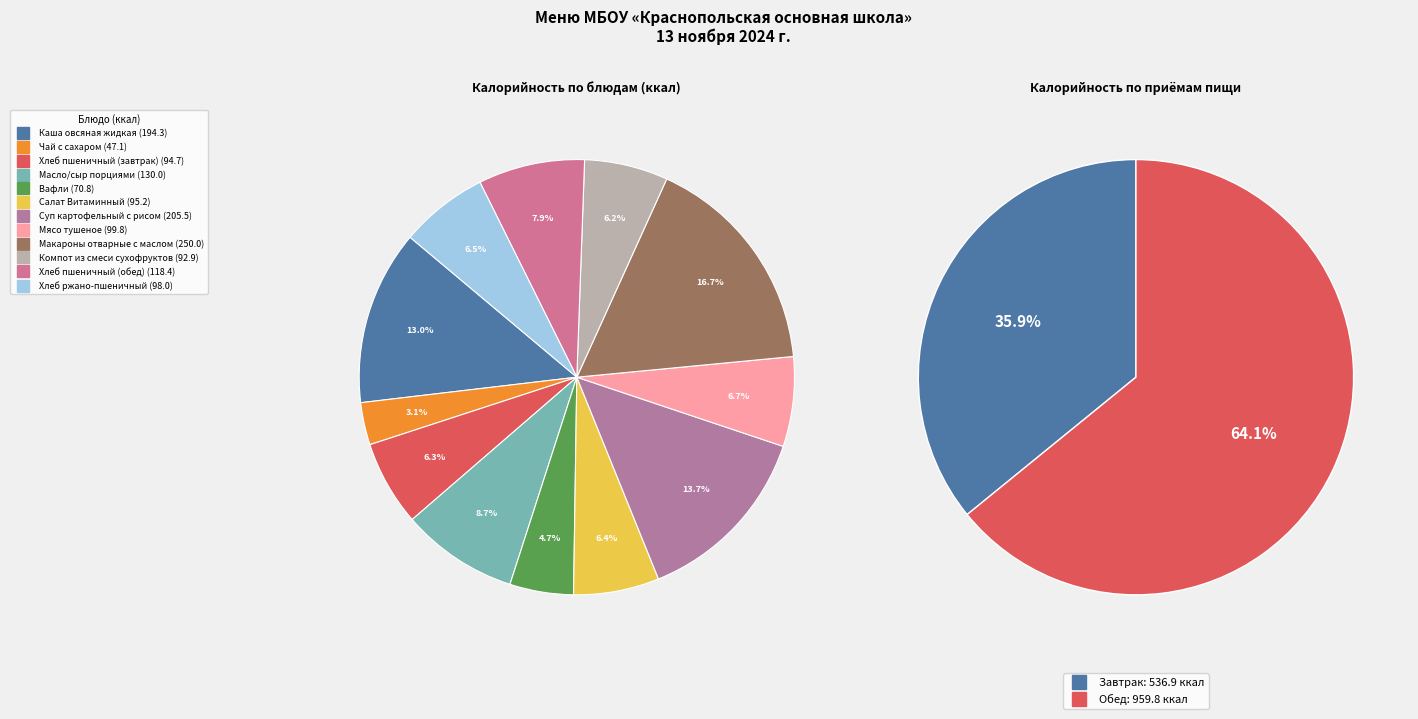

The Салат Витаминный slice represents 6% of the pie. True or false?

True